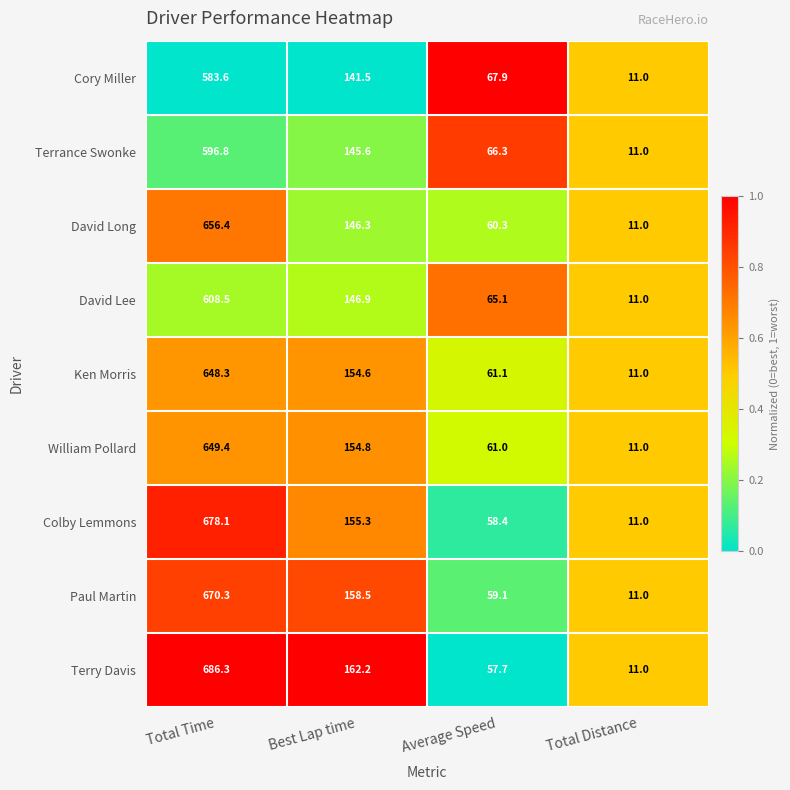

What is the difference between the maximum and minimum values in the Terrance Swonke series?

585.8